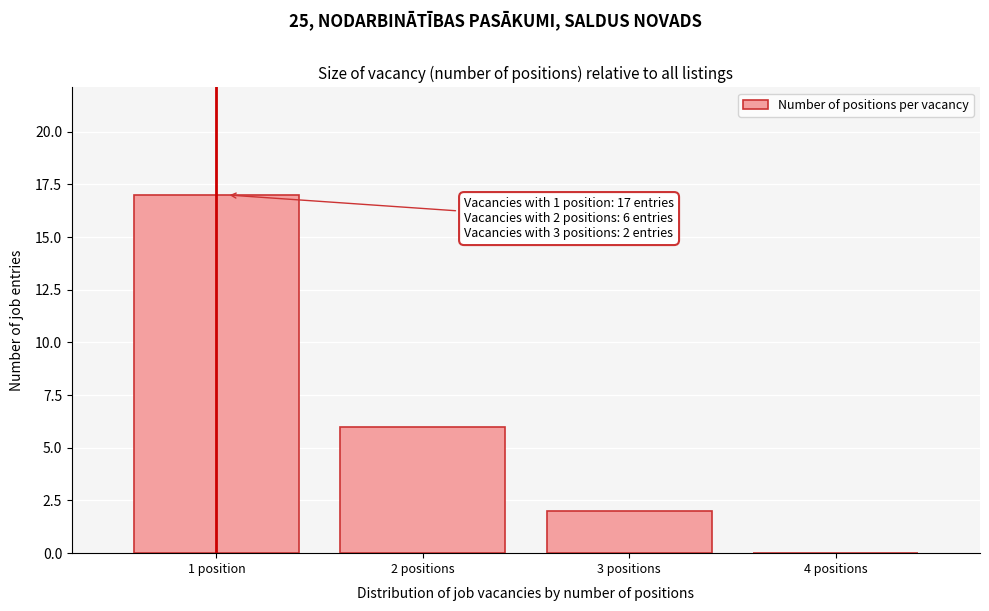

Reading left to right, what are all the values shown in this chart?

1 position=17	2 positions=6	3 positions=2	4 positions=0